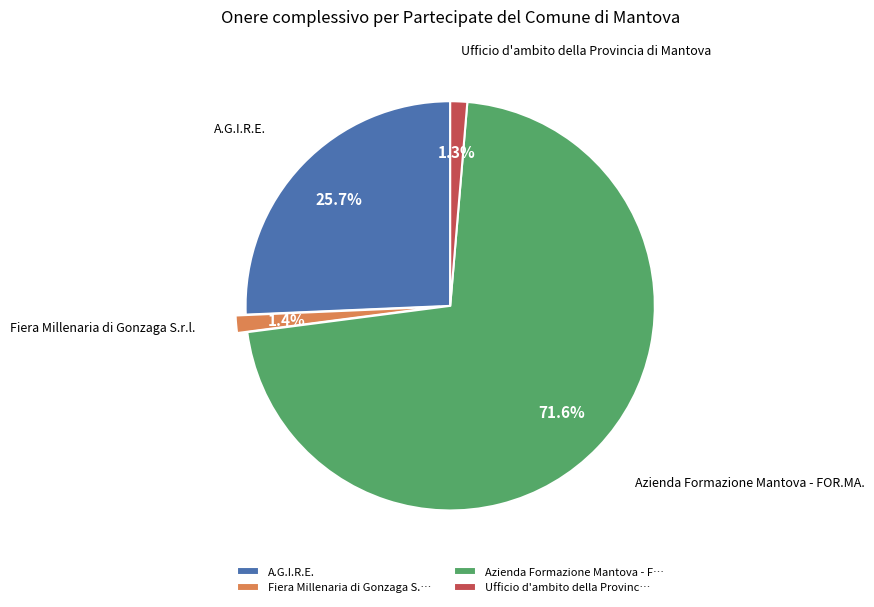

What percentage do Azienda Formazione Mantova - F… and A.G.I.R.E. together represent?

97.3%